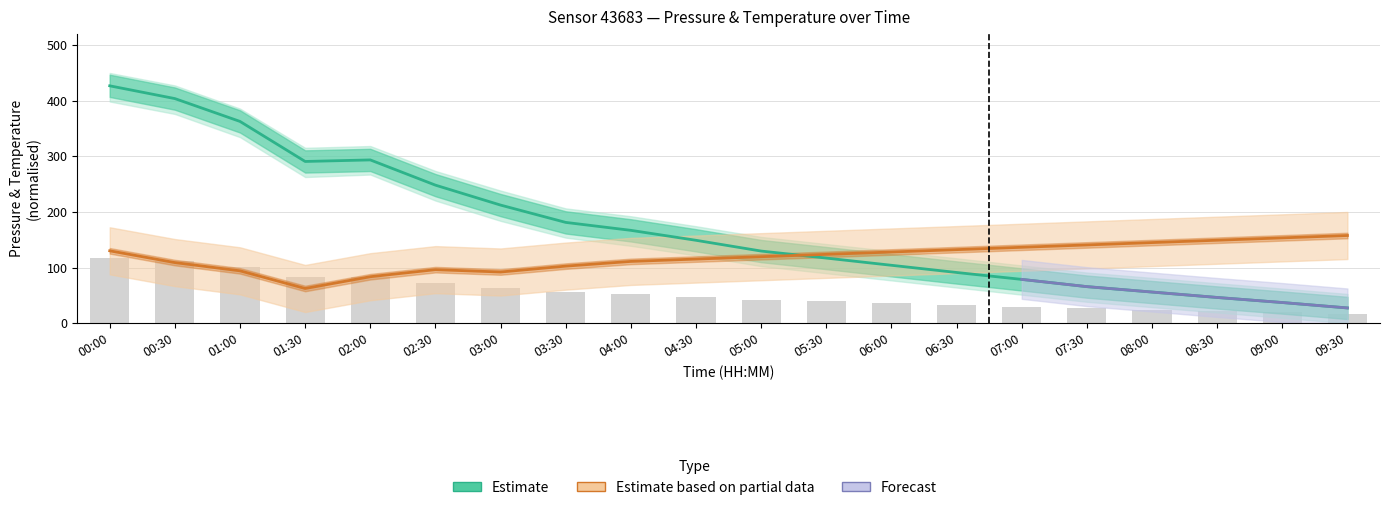

What is the minimum value for pressure?

27.4